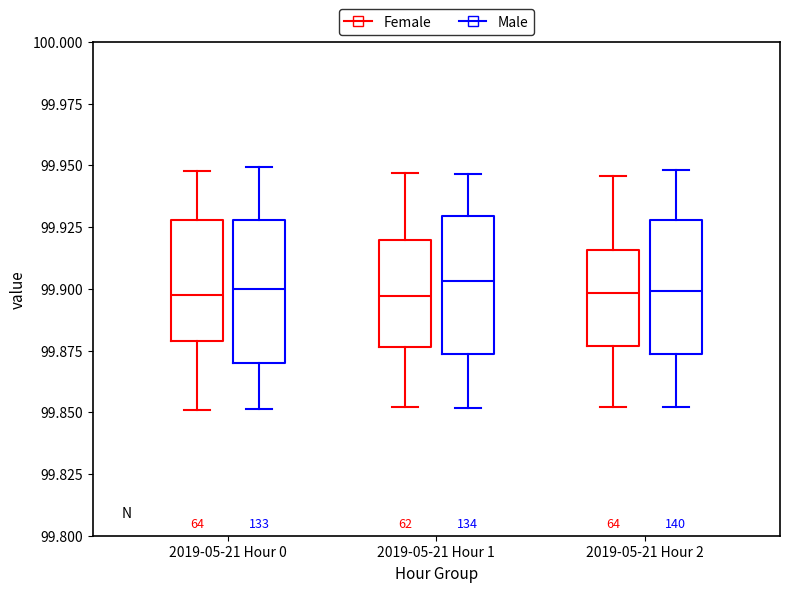

Reading left to right, read every box against the y-axis: the position of its median line, the range the box covers, and the ends of its whiskers. The values are not printed on the chart, so give them approximately, as read against the axis.

2019-05-21 Hour 0 (Female): median 99.900, box 99.880 to 99.930, whiskers 99.850 to 99.950
2019-05-21 Hour 0 (Male): median 99.900, box 99.870 to 99.930, whiskers 99.850 to 99.950
2019-05-21 Hour 1 (Female): median 99.895, box 99.875 to 99.920, whiskers 99.850 to 99.945
2019-05-21 Hour 1 (Male): median 99.905, box 99.875 to 99.930, whiskers 99.850 to 99.945
2019-05-21 Hour 2 (Female): median 99.900, box 99.875 to 99.915, whiskers 99.850 to 99.945
2019-05-21 Hour 2 (Male): median 99.900, box 99.875 to 99.930, whiskers 99.850 to 99.950